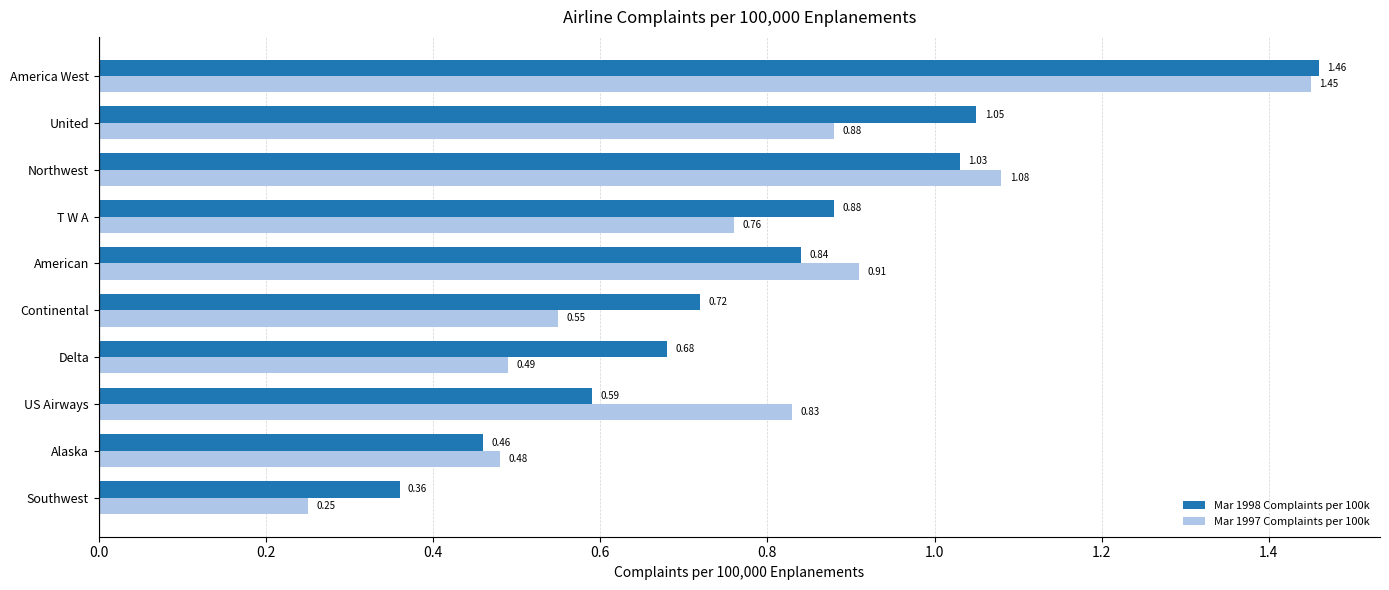

What is the difference between the maximum and minimum values in the Mar 1997 Complaints per 100k series?

1.2